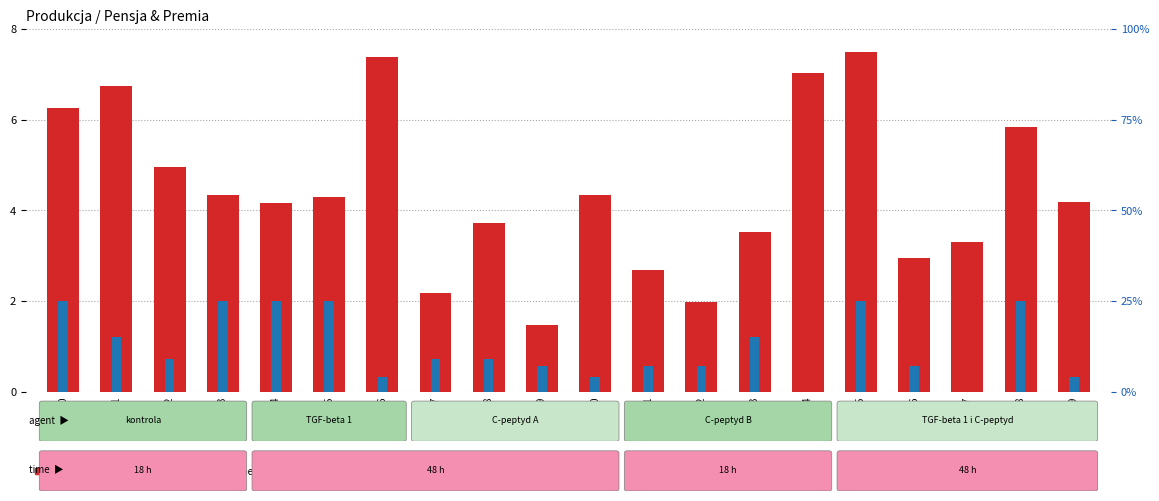

List the series in order of their peak value, lowest first.

Pensja (scaled), premia (% pensji)